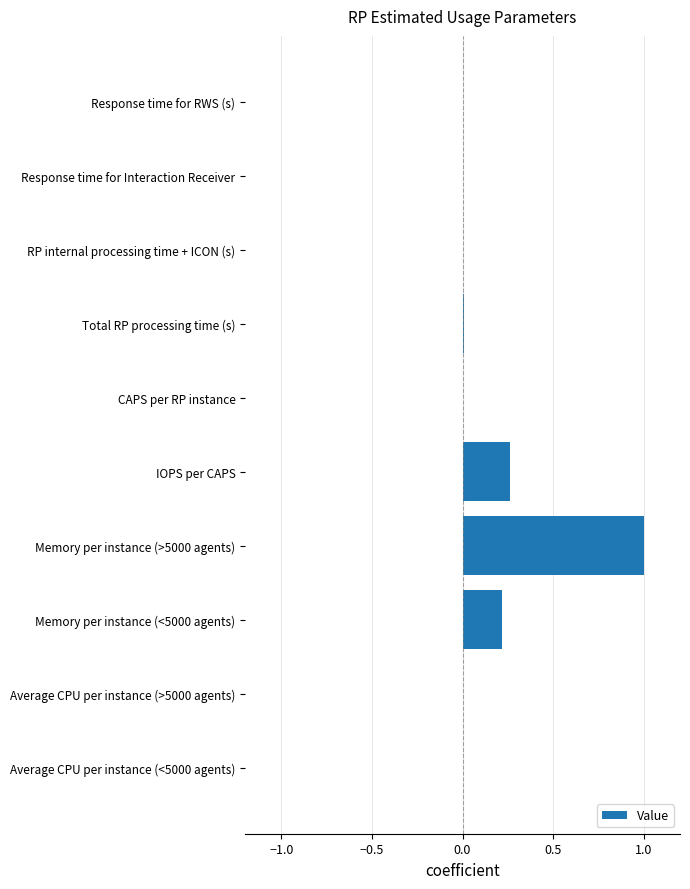

What is the greatest value displayed?

1.0